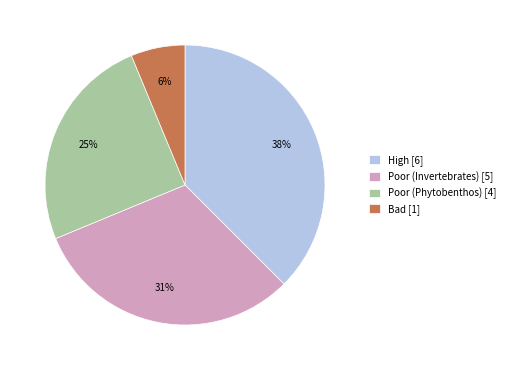

True or false: Poor (Phytobenthos) [4] accounts for 16% of the total.

False